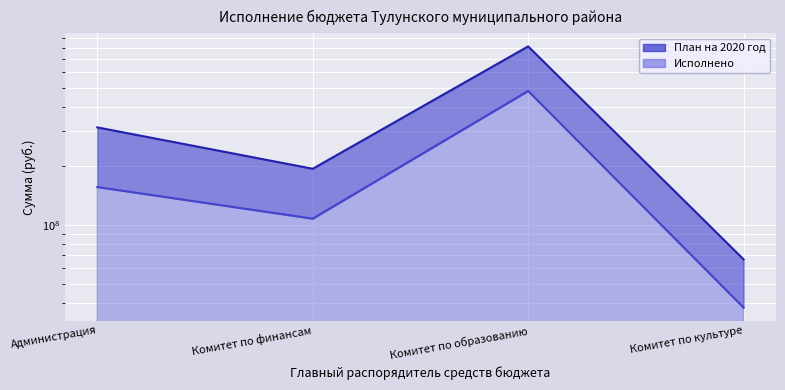

True or false: План на 2020 год and Исполнено intersect in this chart.

False